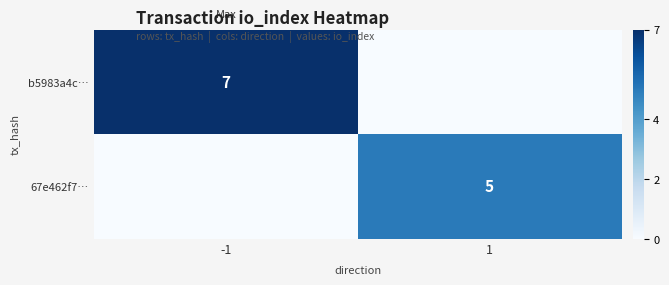

Is the value of b5983a4c… at -1 greater than the value of 67e462f7… at 1?

Yes